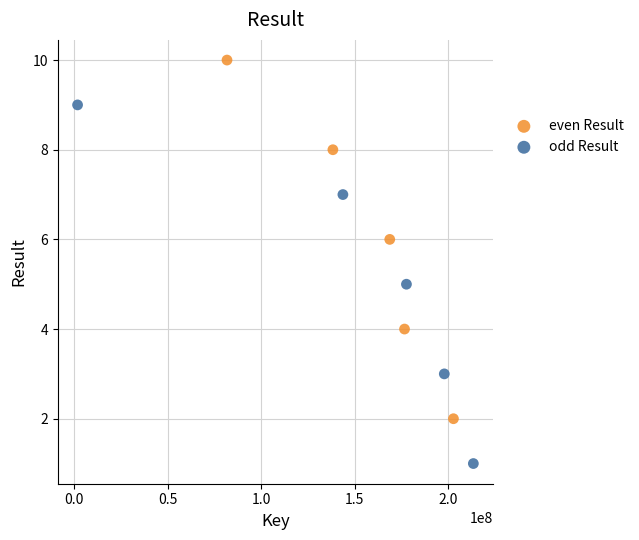

Which series reaches the minimum Y coordinate?

odd Result